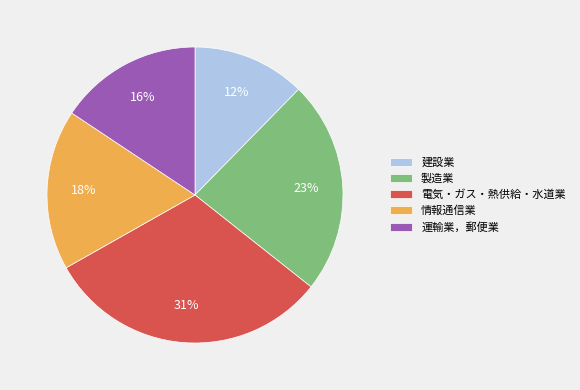

Rank the categories by value from lowest to highest.

建設業, 運輸業，郵便業, 情報通信業, 製造業, 電気・ガス・熱供給・水道業